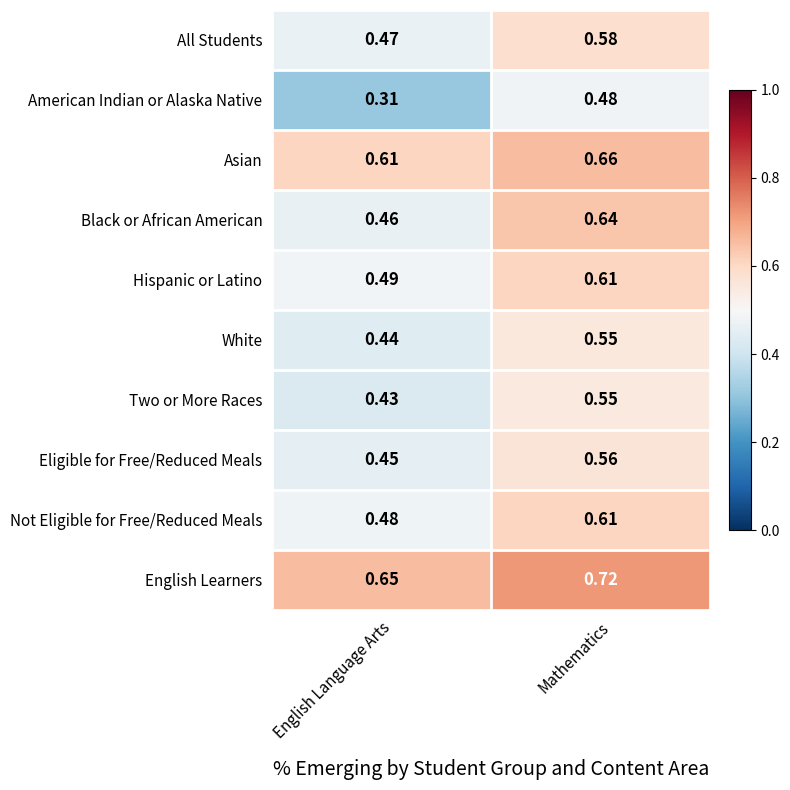

At which label is Eligible for Free/Reduced Meals closest to 0?

English Language Arts